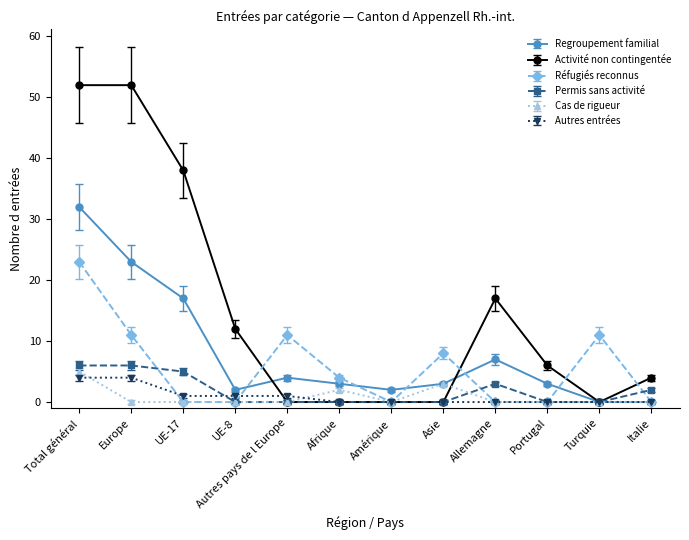

Reading left to right, list all the values displayed in this chart.

Regroupement familial: 32	23	17	2	4	3	2	3	7	3	0	0
Activité non contingentée: 52	52	38	12	0	0	0	0	17	6	0	4
Réfugiés reconnus: 23	11	0	0	11	4	0	8	0	0	11	0
Permis sans activité: 6	6	5	0	0	0	0	0	3	0	0	2
Cas de rigueur: 5	0	0	0	0	2	0	3	0	0	0	0
Autres entrées: 4	4	1	1	1	0	0	0	0	0	0	0